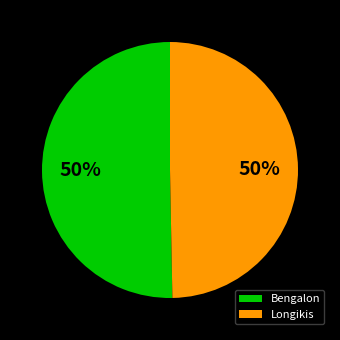

To the nearest percent, what is the average slice percentage?

50%